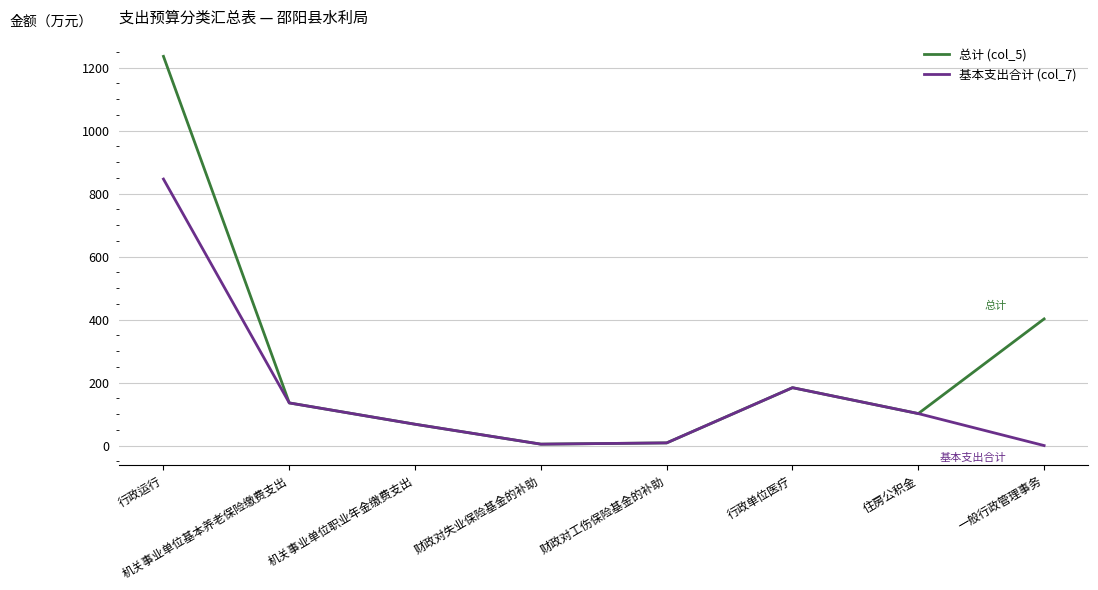

At which label does 总计 (col_5) first exceed 135?

行政运行